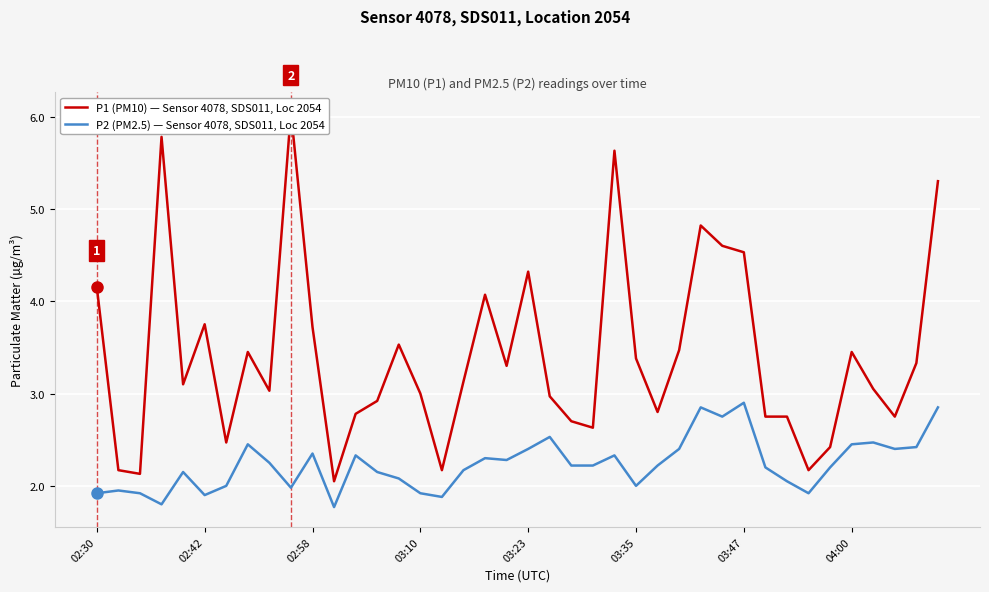

At which category is the sum across all series the highest?

39